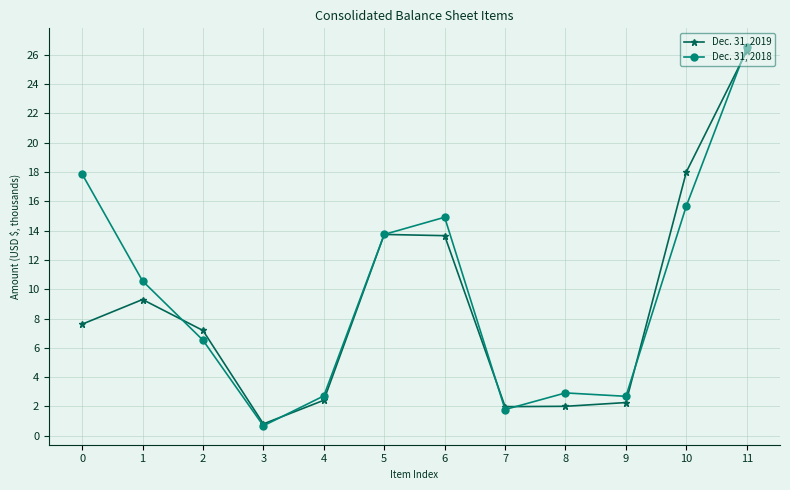

Which label corresponds to the largest value in the chart?

11